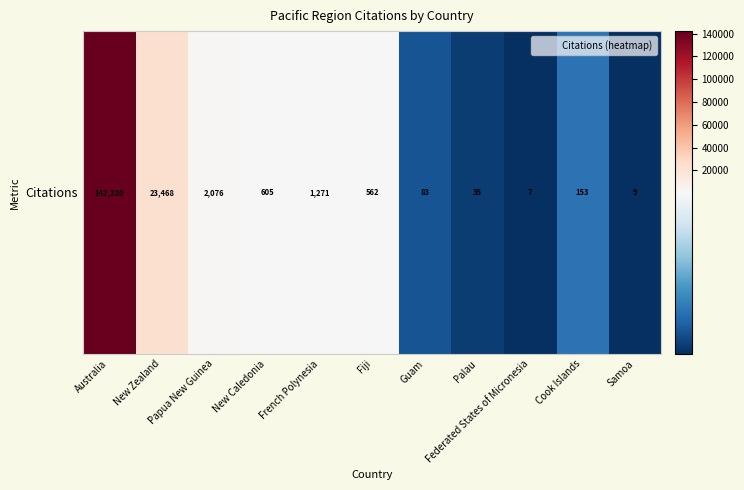

Between Papua New Guinea and Guam, which is larger?

Papua New Guinea